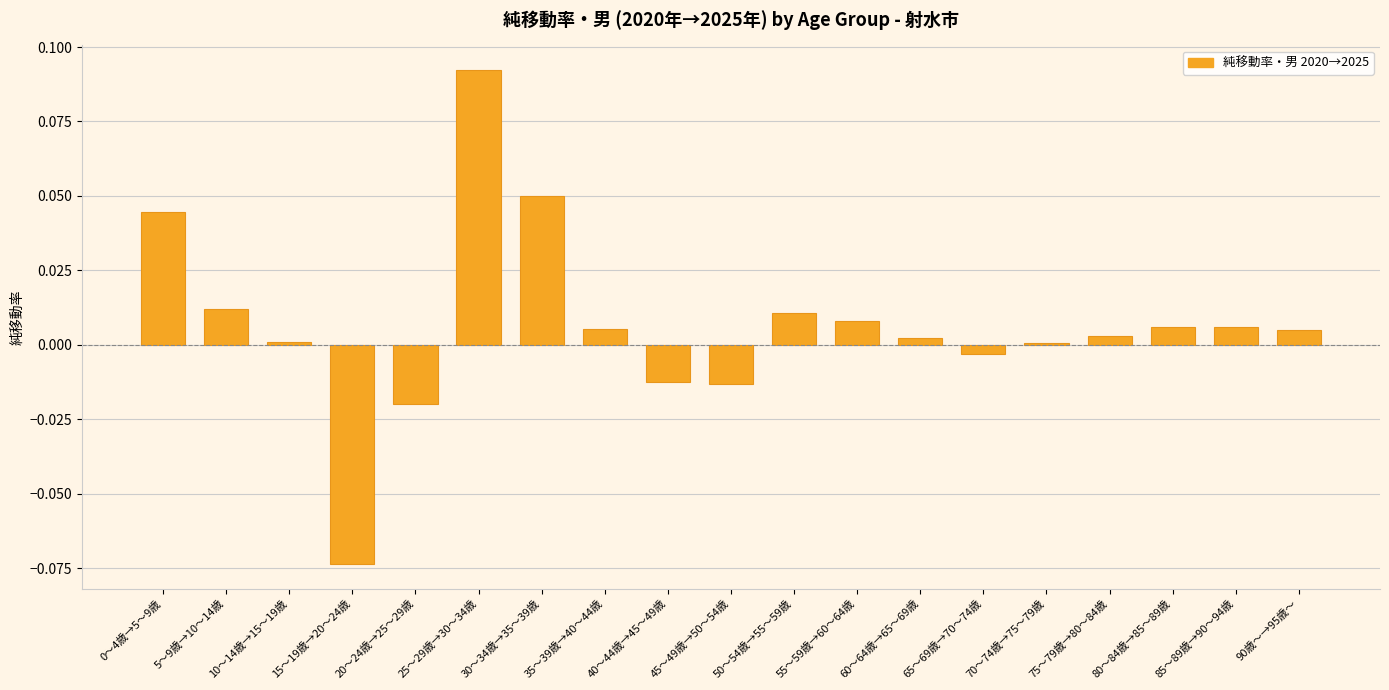

What is the change in value from 15～19歳→20～24歳 to 80～84歳→85～89歳?

+0.1